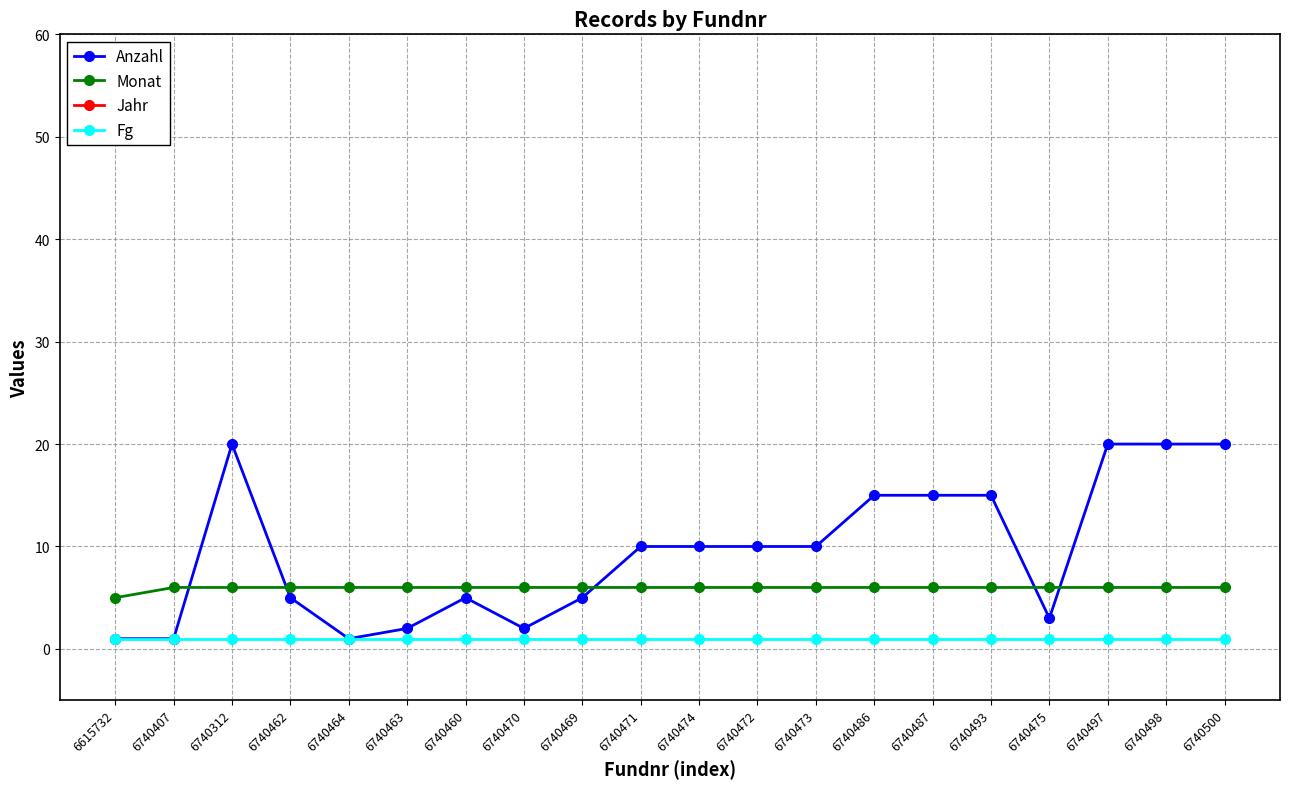

How many times do Anzahl and Monat cross each other?

5